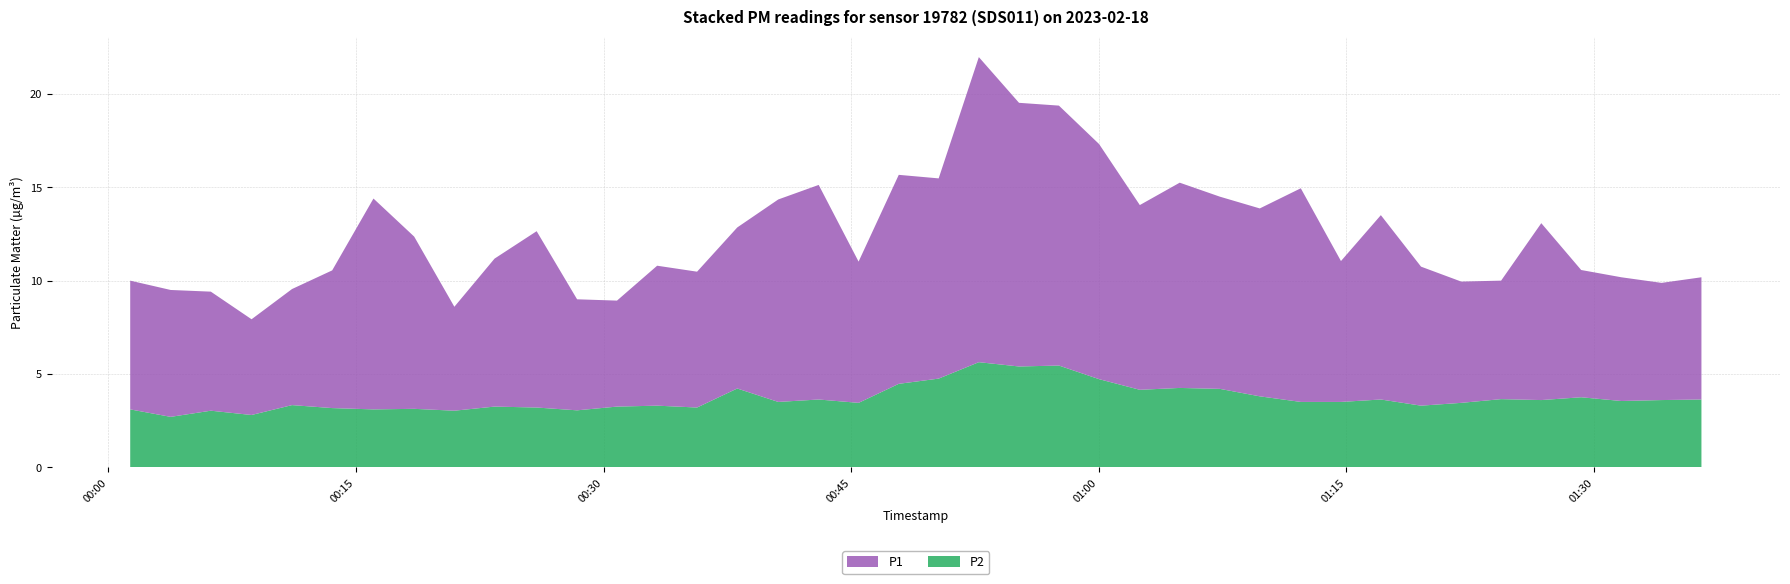

Reading left to right, list all the values displayed in this chart.

P1: 2023-02-18T00:01:20=6.9	2023-02-18T00:03:47=6.8	2023-02-18T00:06:13=6.4	2023-02-18T00:08:41=5.1	2023-02-18T00:11:08=6.2	2023-02-18T00:13:34=7.4	2023-02-18T00:16:04=11.3	2023-02-18T00:18:32=9.2	2023-02-18T00:20:58=5.6	2023-02-18T00:23:24=7.9	2023-02-18T00:25:57=9.4	2023-02-18T00:28:24=6.0	2023-02-18T00:30:49=5.7	2023-02-18T00:33:15=7.5	2023-02-18T00:35:40=7.3	2023-02-18T00:38:06=8.6	2023-02-18T00:40:35=10.8	2023-02-18T00:43:02=11.5	2023-02-18T00:45:27=7.6	2023-02-18T00:47:53=11.2	2023-02-18T00:50:18=10.7	2023-02-18T00:52:44=16.4	2023-02-18T00:55:10=14.1	2023-02-18T00:57:35=13.9	2023-02-18T01:00:01=12.6	2023-02-18T01:02:29=9.9	2023-02-18T01:04:54=11.0	2023-02-18T01:07:20=10.3	2023-02-18T01:09:45=10.1	2023-02-18T01:12:14=11.4	2023-02-18T01:14:40=7.5	2023-02-18T01:17:05=9.9	2023-02-18T01:19:31=7.5	2023-02-18T01:21:57=6.5	2023-02-18T01:24:22=6.3	2023-02-18T01:26:48=9.5	2023-02-18T01:29:13=6.8	2023-02-18T01:31:39=6.6	2023-02-18T01:34:05=6.3	2023-02-18T01:36:30=6.5
P2: 2023-02-18T00:01:20=3.1	2023-02-18T00:03:47=2.7	2023-02-18T00:06:13=3.0	2023-02-18T00:08:41=2.8	2023-02-18T00:11:08=3.3	2023-02-18T00:13:34=3.2	2023-02-18T00:16:04=3.1	2023-02-18T00:18:32=3.1	2023-02-18T00:20:58=3.0	2023-02-18T00:23:24=3.2	2023-02-18T00:25:57=3.2	2023-02-18T00:28:24=3.0	2023-02-18T00:30:49=3.2	2023-02-18T00:33:15=3.3	2023-02-18T00:35:40=3.2	2023-02-18T00:38:06=4.2	2023-02-18T00:40:35=3.5	2023-02-18T00:43:02=3.6	2023-02-18T00:45:27=3.5	2023-02-18T00:47:53=4.5	2023-02-18T00:50:18=4.8	2023-02-18T00:52:44=5.6	2023-02-18T00:55:10=5.4	2023-02-18T00:57:35=5.5	2023-02-18T01:00:01=4.7	2023-02-18T01:02:29=4.2	2023-02-18T01:04:54=4.2	2023-02-18T01:07:20=4.2	2023-02-18T01:09:45=3.8	2023-02-18T01:12:14=3.5	2023-02-18T01:14:40=3.5	2023-02-18T01:17:05=3.6	2023-02-18T01:19:31=3.3	2023-02-18T01:21:57=3.5	2023-02-18T01:24:22=3.6	2023-02-18T01:26:48=3.6	2023-02-18T01:29:13=3.8	2023-02-18T01:31:39=3.5	2023-02-18T01:34:05=3.6	2023-02-18T01:36:30=3.6